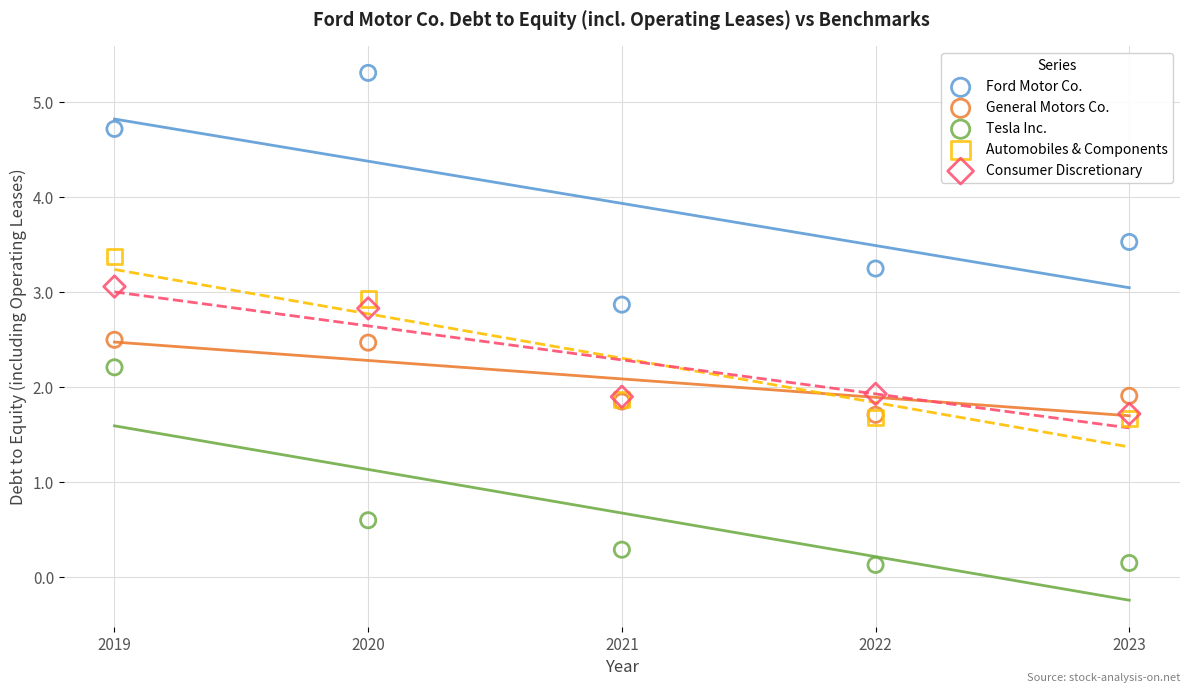

Which series has the largest Y range (max minus min)?

Ford Motor Co.